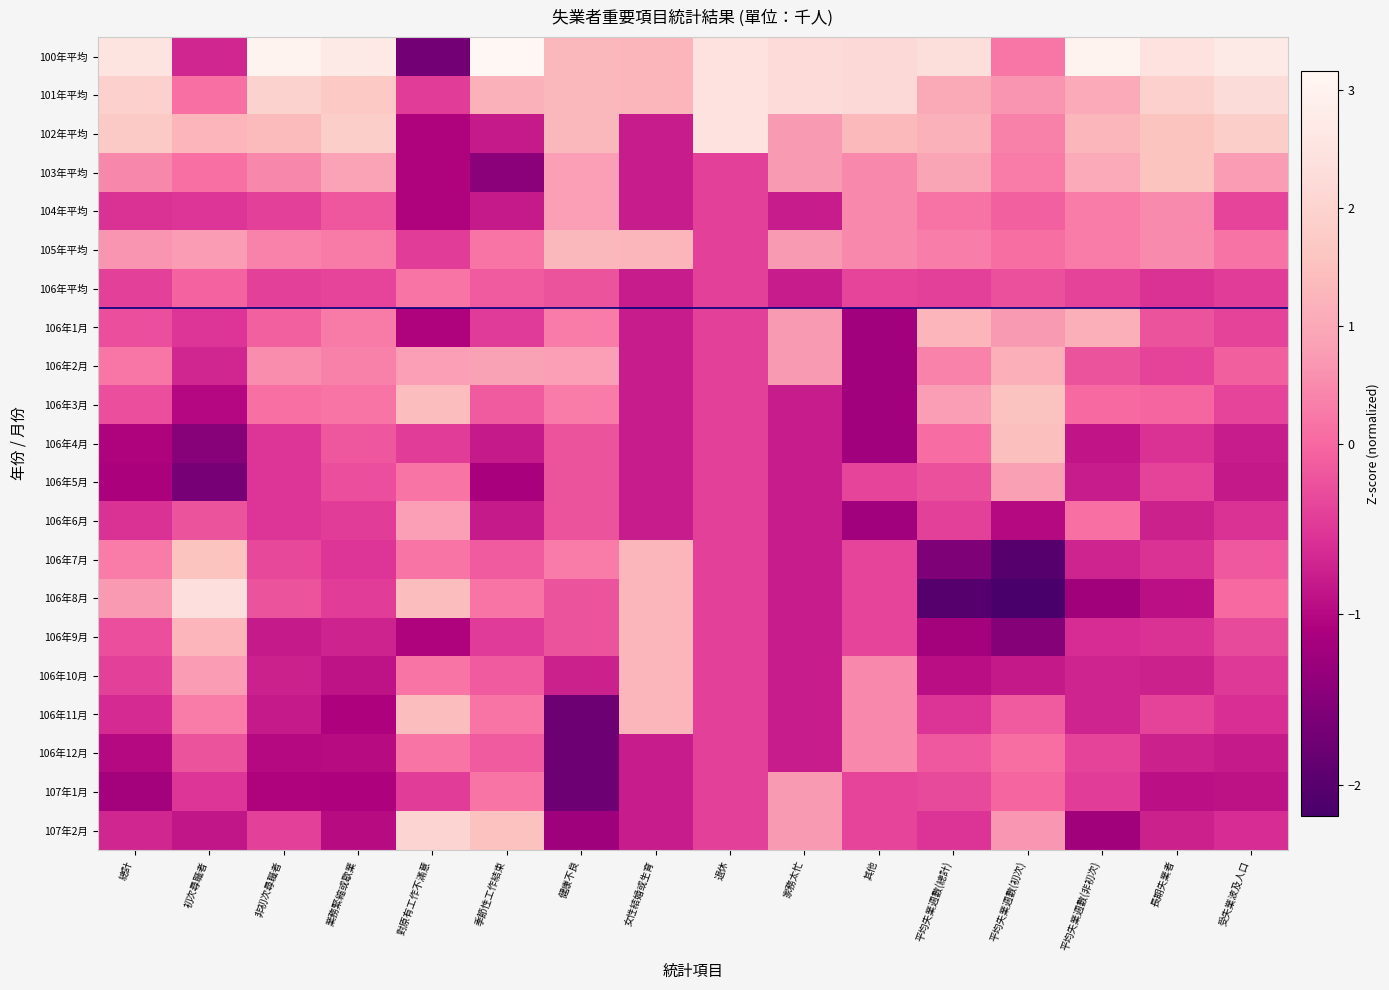

Which series changed the most between 女性結婚或生育 and 平均失業週數(非初次)?

106年8月